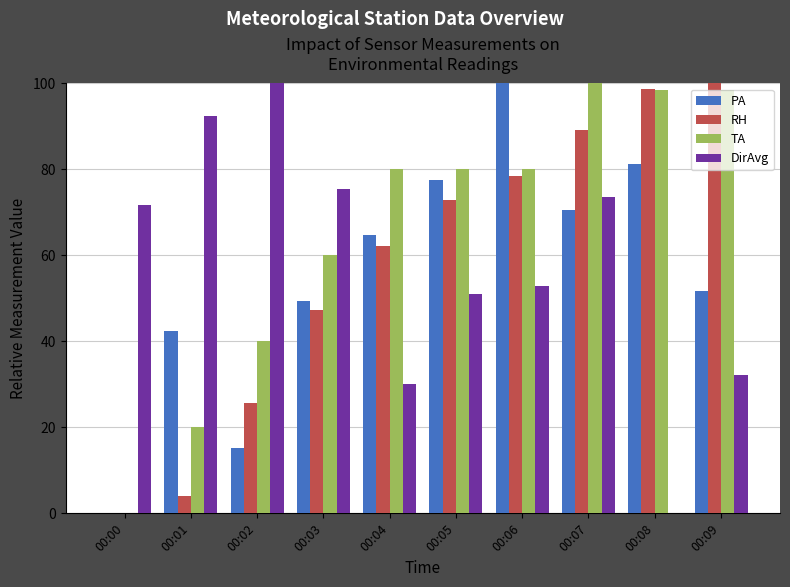

Between 00:00 and 00:09, which series saw the biggest shift?

RH